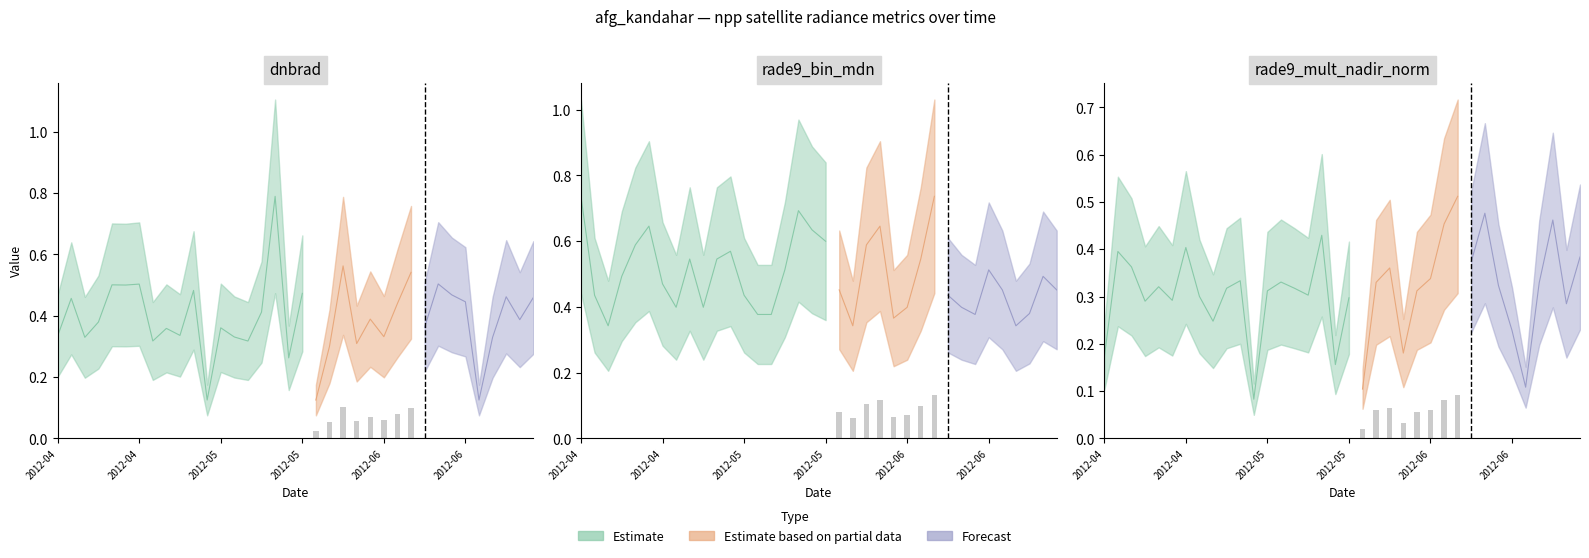

List the series in order of their peak value, lowest first.

rade9_mult_nadir_norm, rade9_bin_mdn, dnbrad